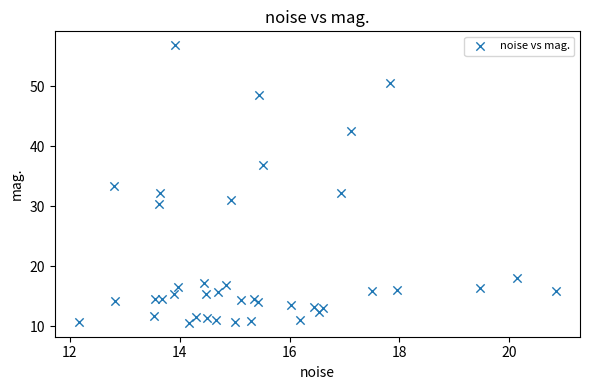

What is the range of X values (max minus min)?

8.7